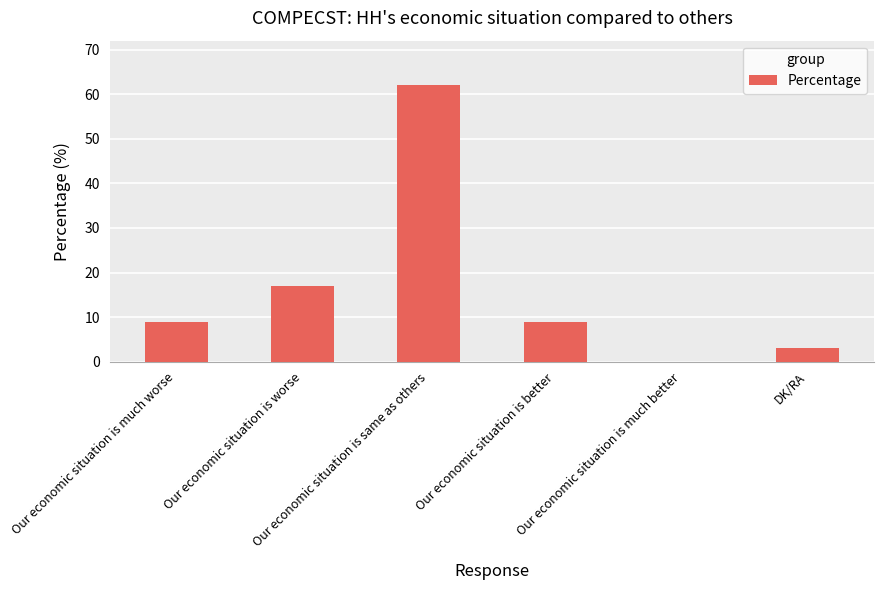

Are the bars horizontal?

No